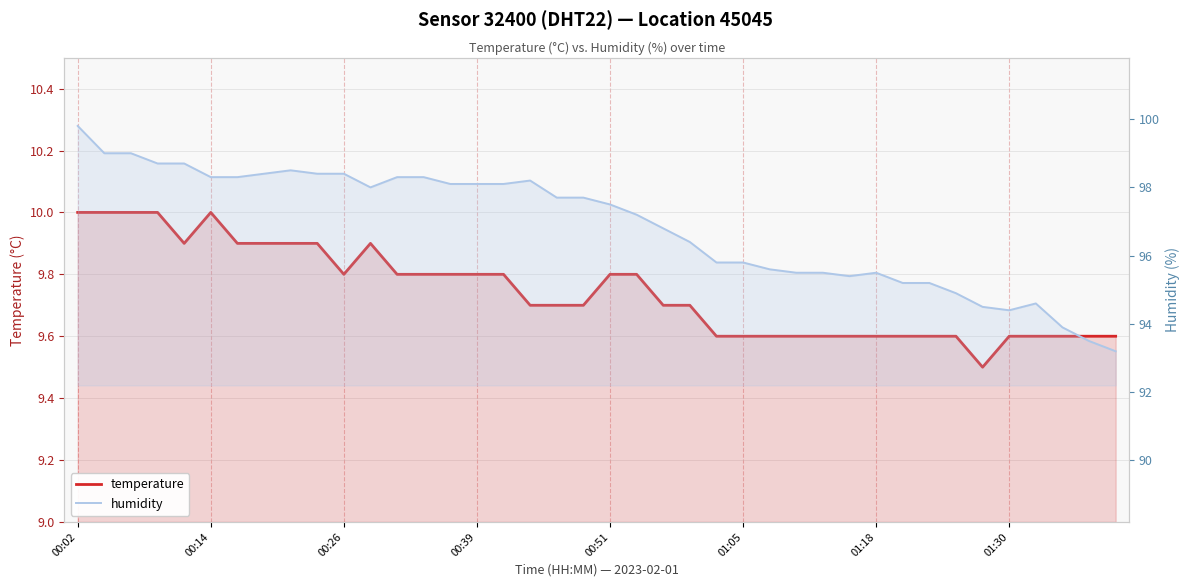

Between 22 and 29, which is larger?

22